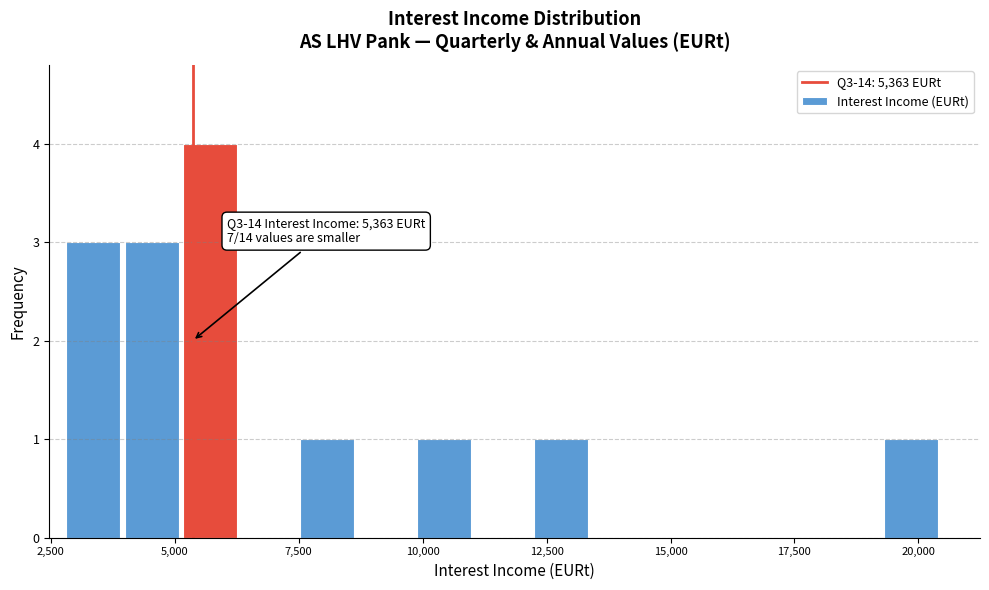

Read against the x-axis, roughly where is the centre of the tallest bar?

5500